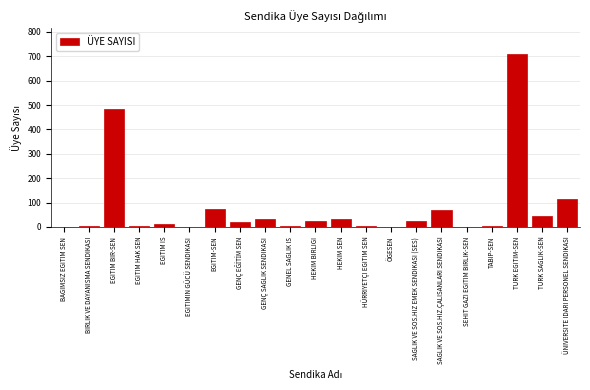

At which category does the chart reach its peak across all series?

TURK EGITIM-SEN